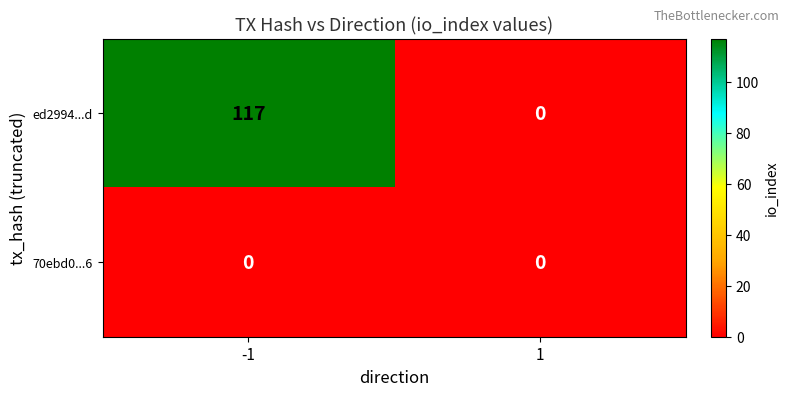

Which series has the largest range (max minus min)?

ed2994...d